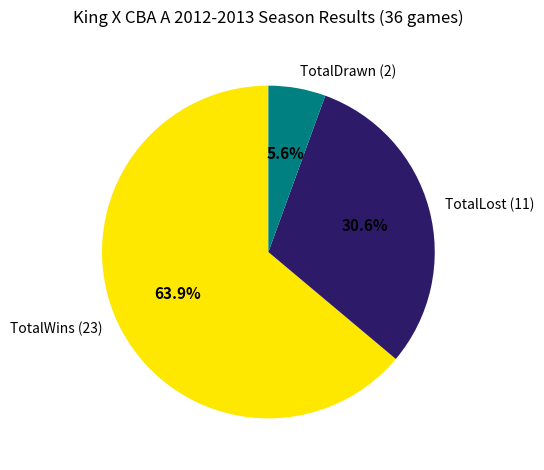

What percentage do TotalLost (11) and TotalWins (23) together represent?

94.4%